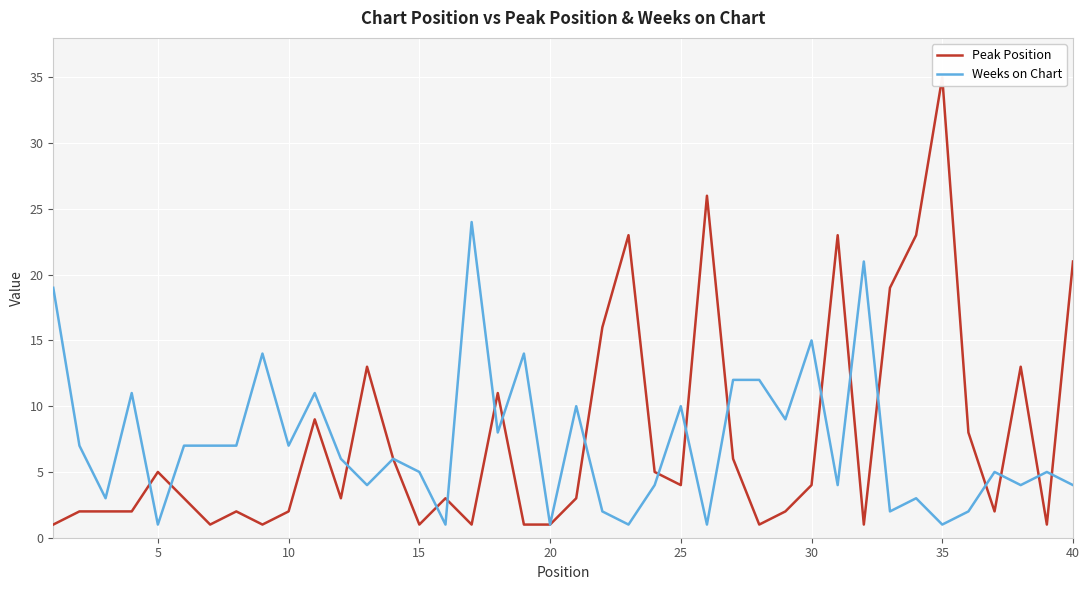

Reading left to right, transcribe all the data shown in this chart.

Peak Position: 1	2	2	2	5	3	1	2	1	2	9	3	13	6	1	3	1	11	1	1	3	16	23	5	4	26	6	1	2	4	23	1	19	23	35	8	2	13	1	21
Weeks on Chart: 19	7	3	11	1	7	7	7	14	7	11	6	4	6	5	1	24	8	14	1	10	2	1	4	10	1	12	12	9	15	4	21	2	3	1	2	5	4	5	4